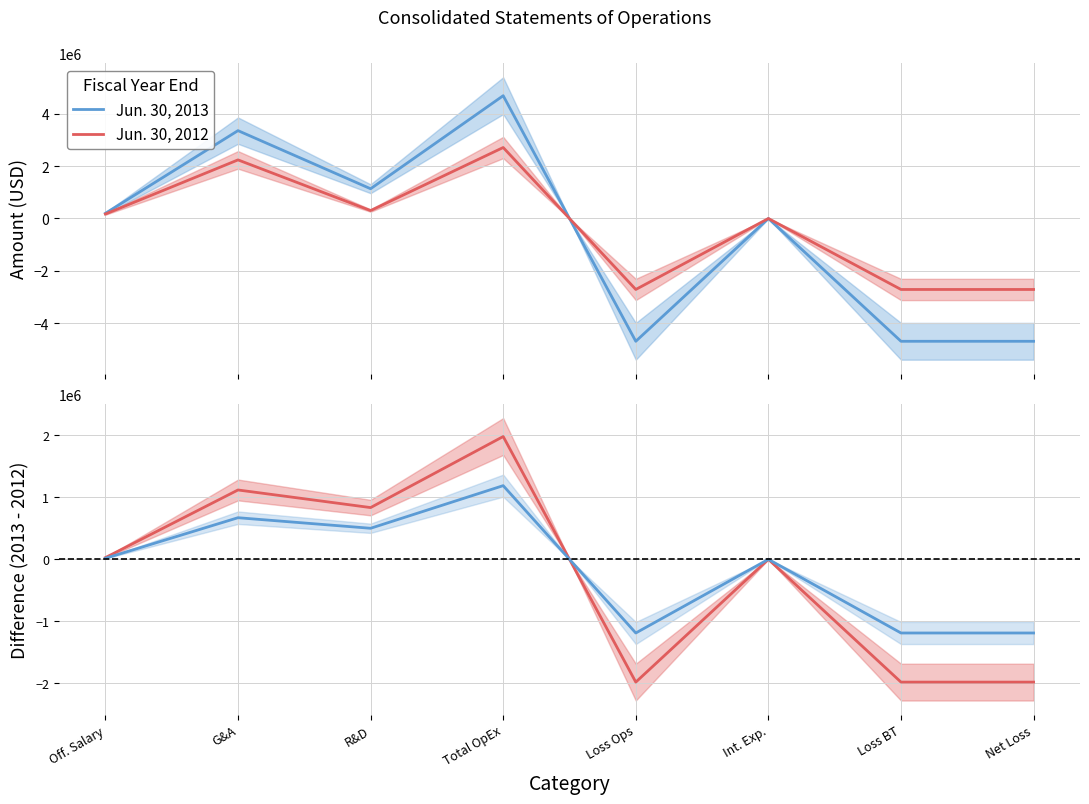

Does the chart display data point markers on the line(s)?

No